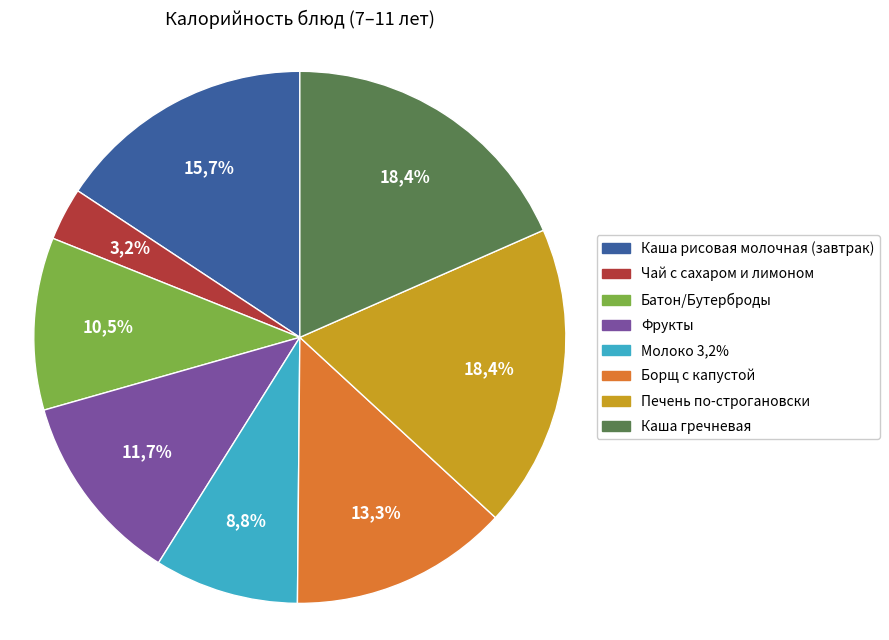

To the nearest percent, what percentage of the pie is Печень по-строгановски?

18%